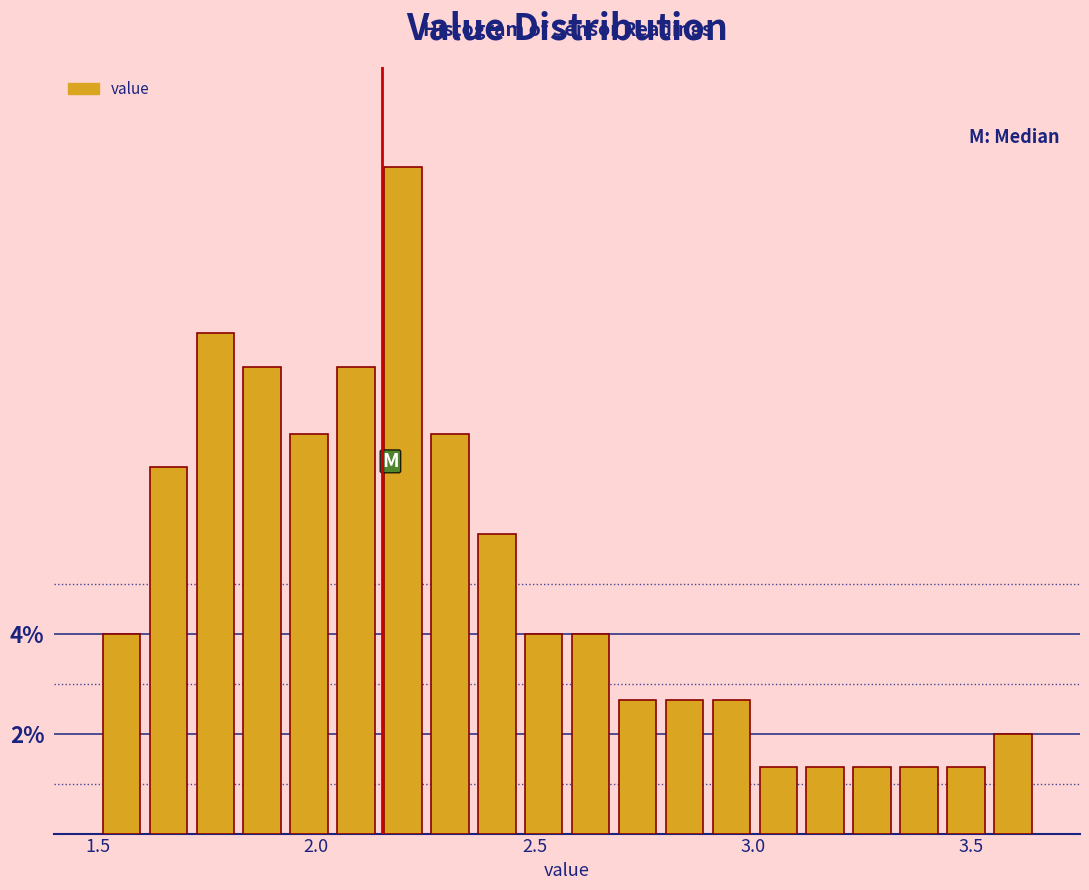

Read against the x-axis, roughly where is the centre of the tallest bar?

2.20